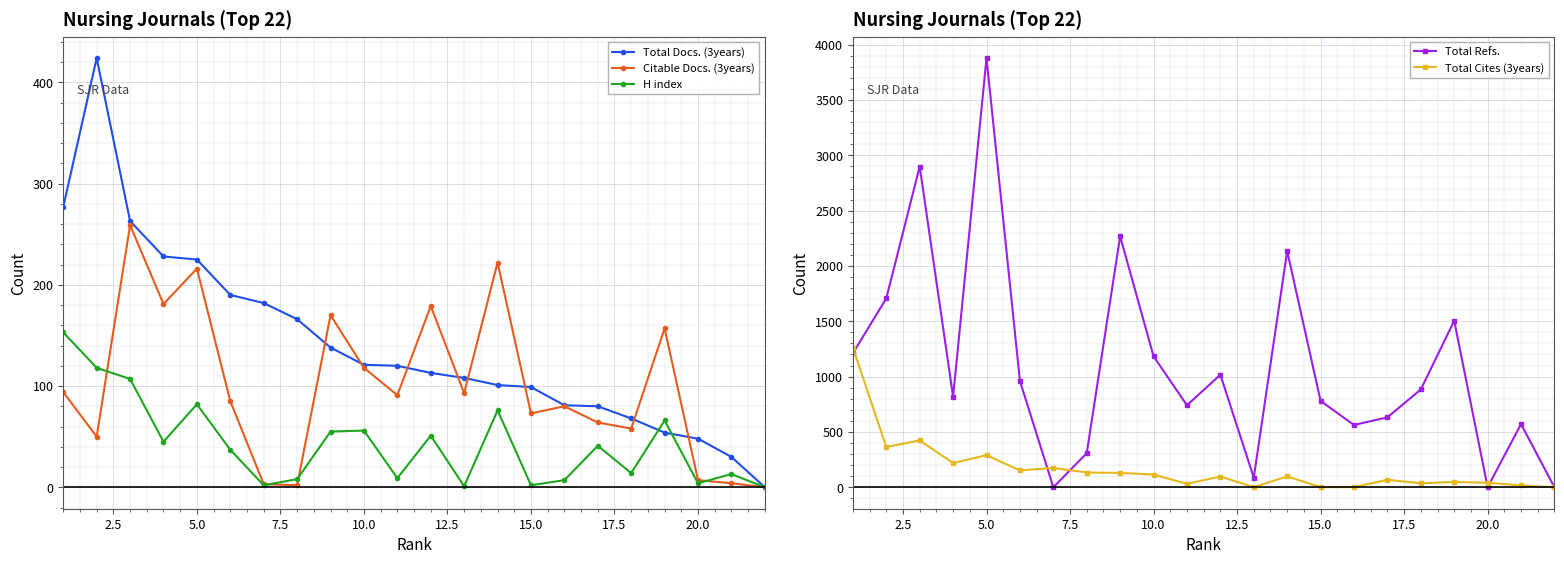

How many values in the Citable Docs. (3years) series exceed 91?

10